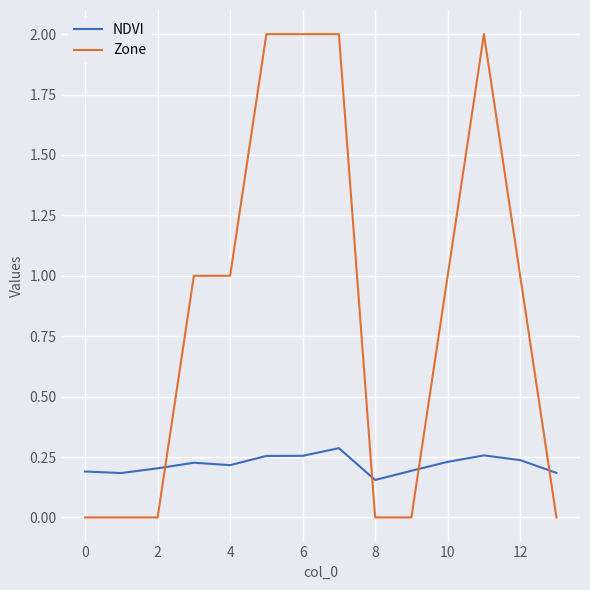

Which series has the widest spread of values?

Zone